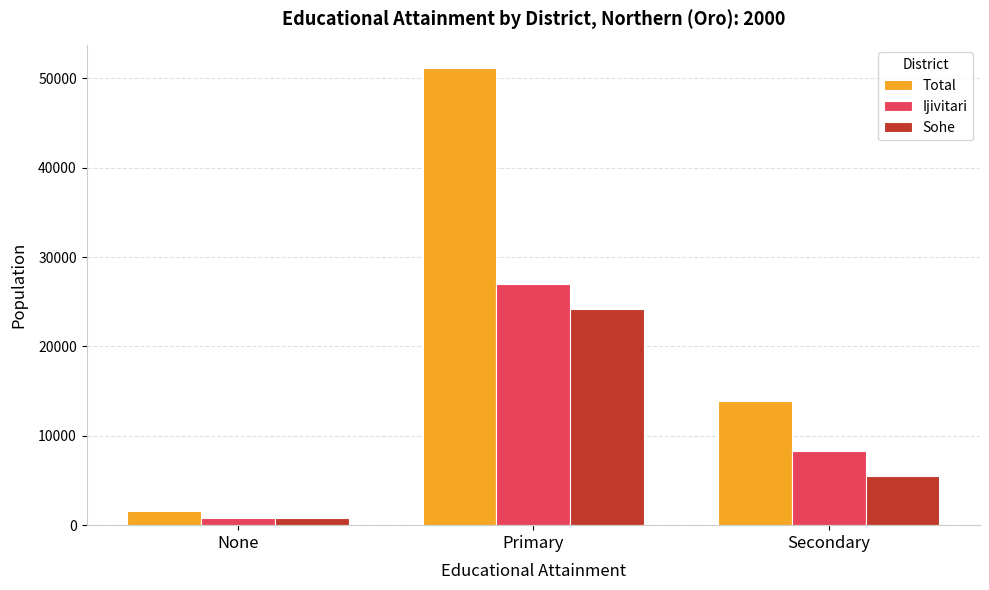

True or false: Total has a value of 20599 at Secondary.

False